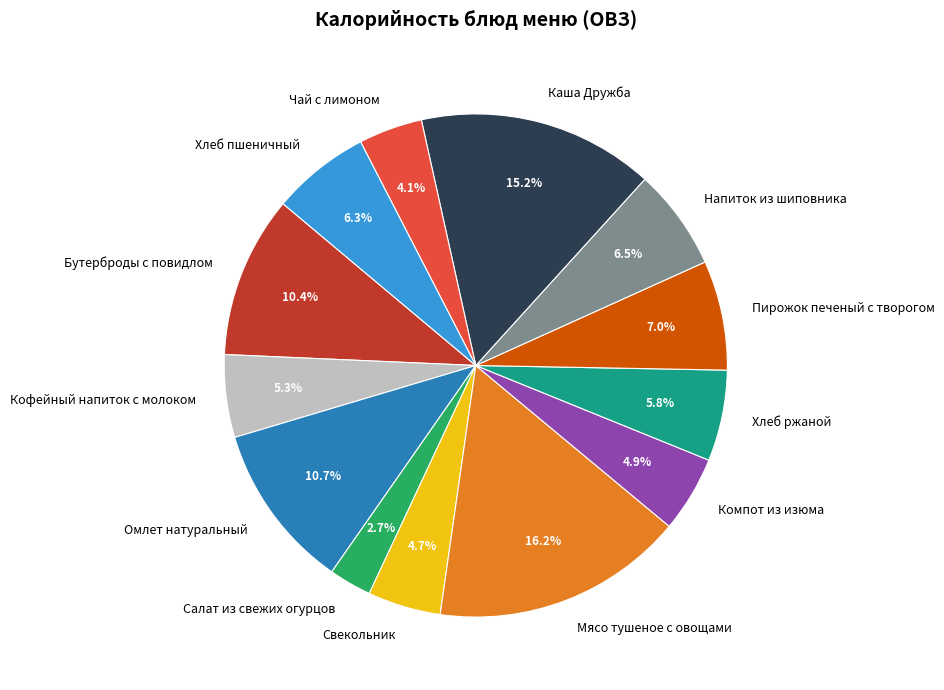

Is there any slice that represents more than half of the pie?

No